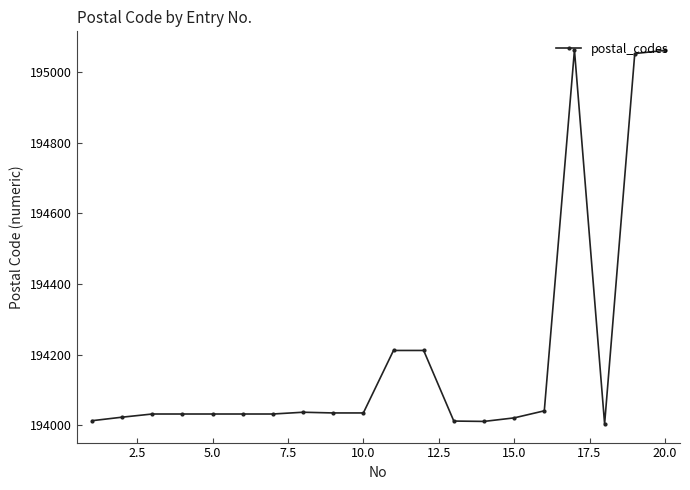

What is the smallest value displayed?

194004